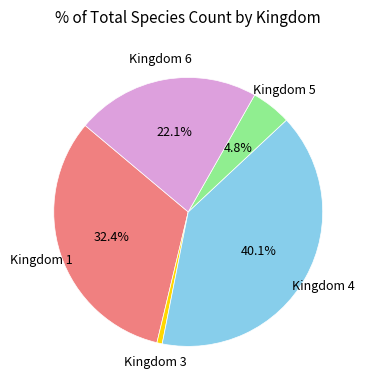

Count the number of slices in the pie.

5